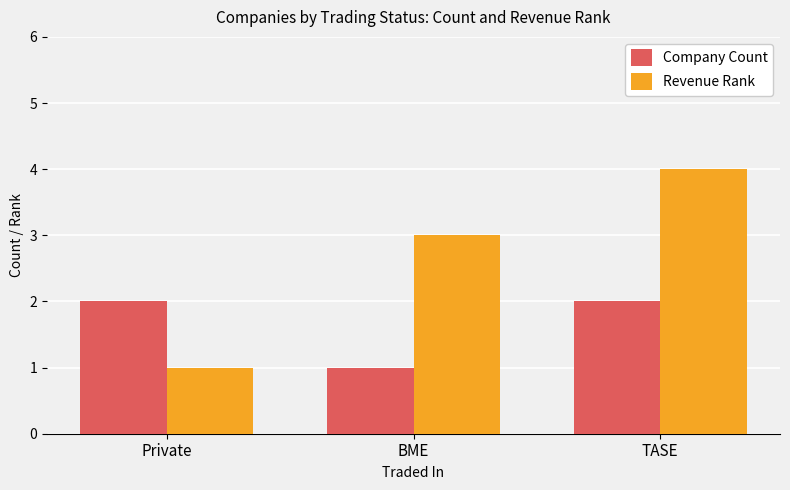

What is the average value of the Revenue Rank series?

3